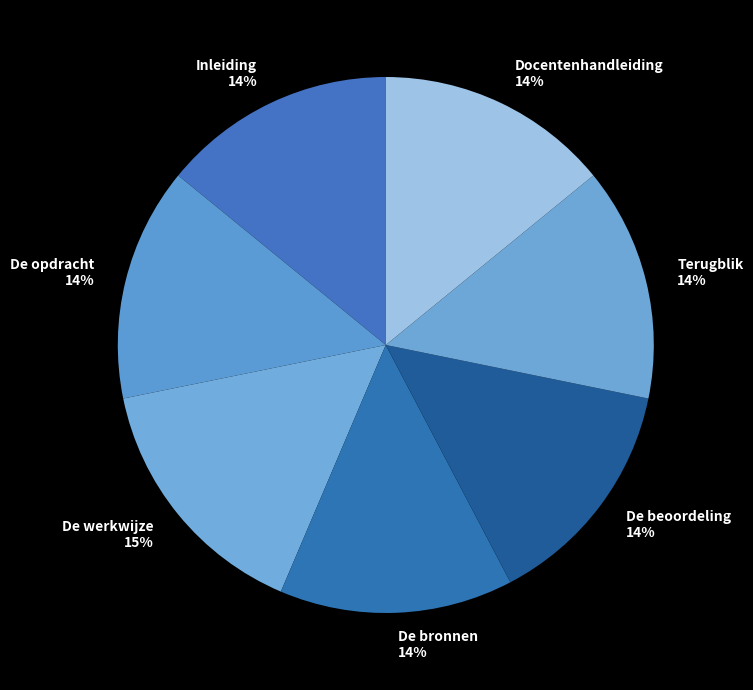

What is the ratio of the value at De werkwijze to the value at Docentenhandleiding?

1.1